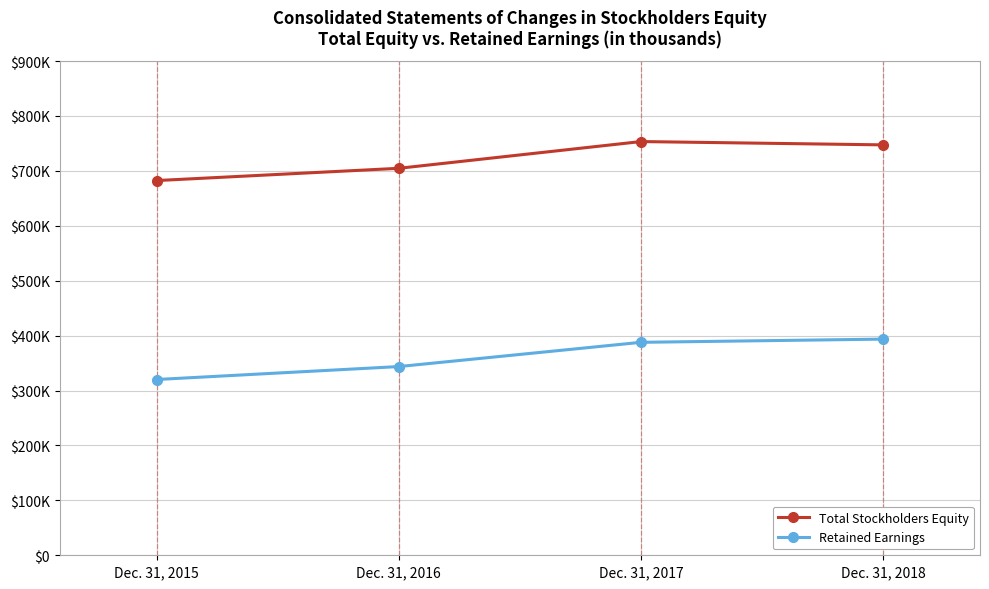

Read the Total Stockholders Equity value at Dec. 31, 2017.

753450